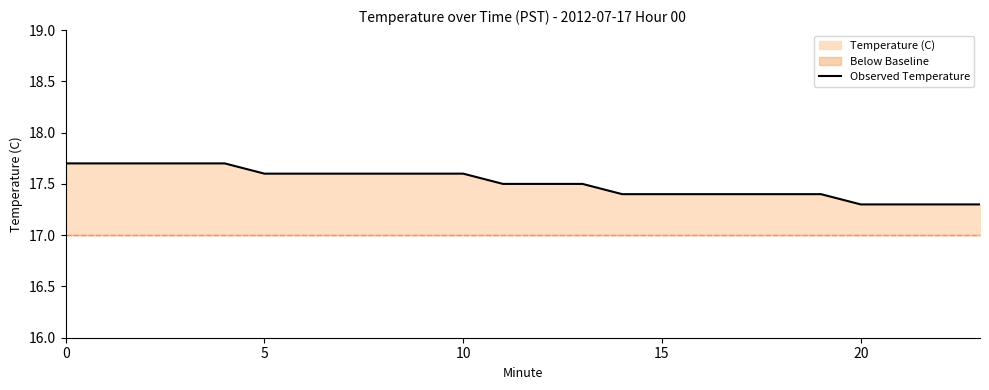

What is the label of the 12th point from the left?

11